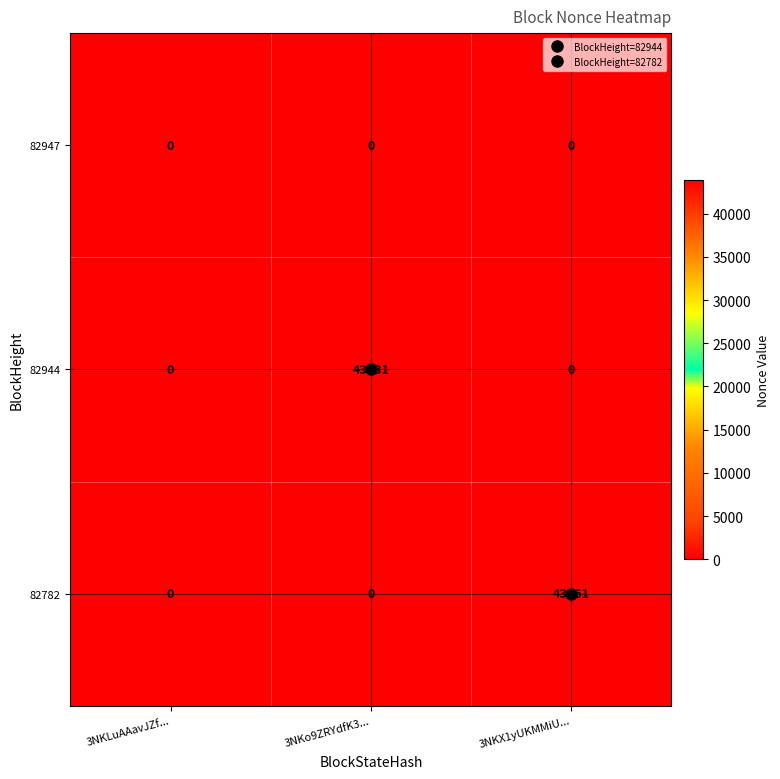

Which series has the largest total across all categories?

82944